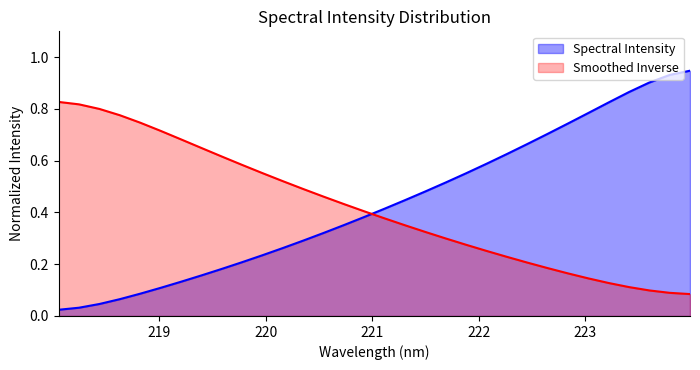

Which label corresponds to the largest value in the chart?

223.9802